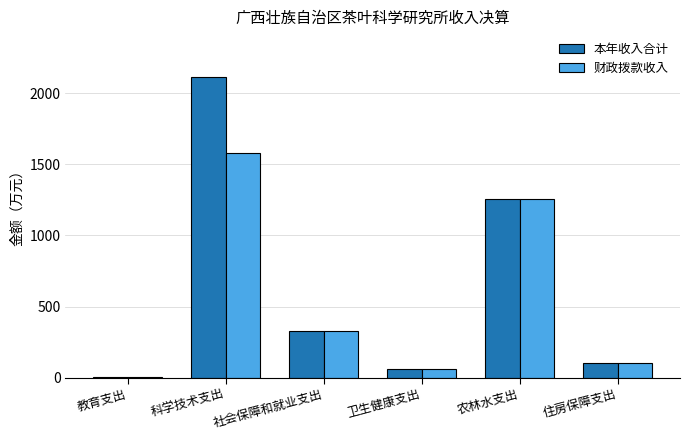

Which category has the highest value across all series?

科学技术支出